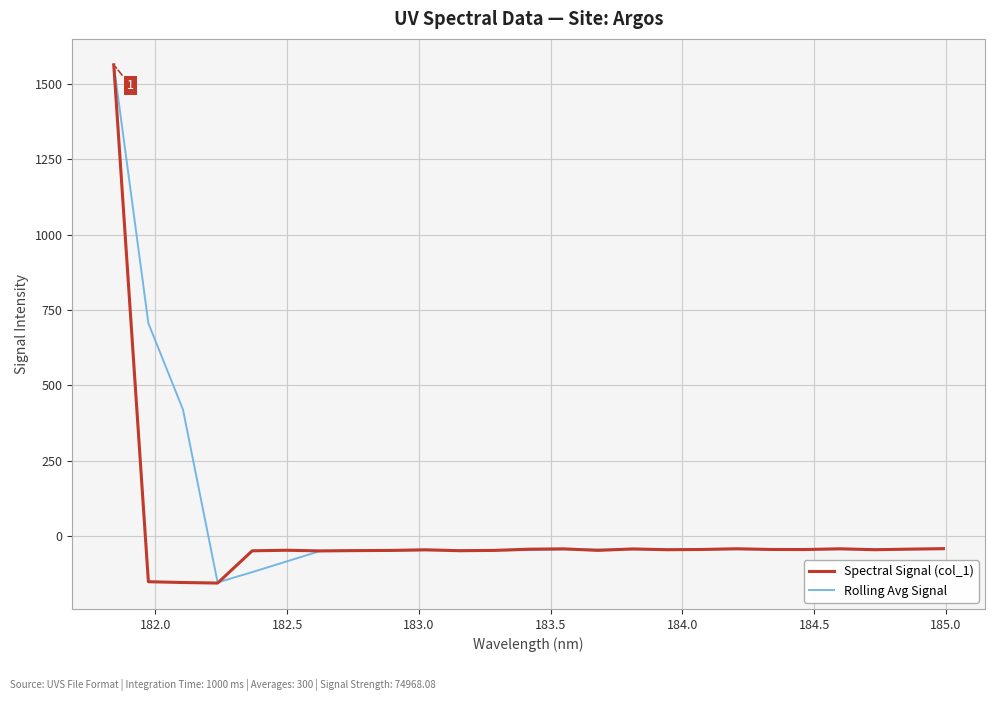

How many lines are shown in the chart?

2